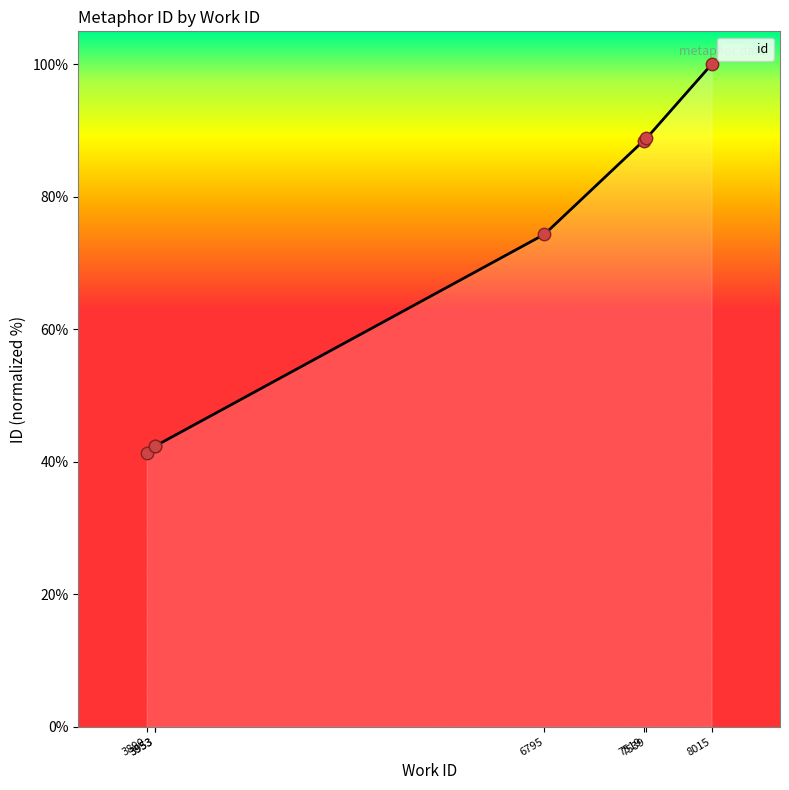

What is the change in value from 6795 to 7519?

+14.1